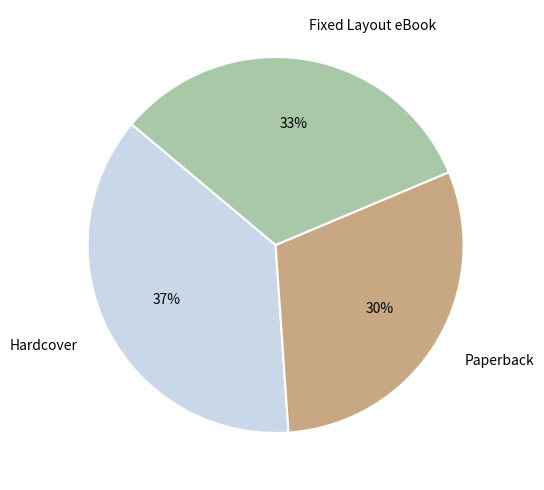

What is the largest slice in the pie chart?

Hardcover